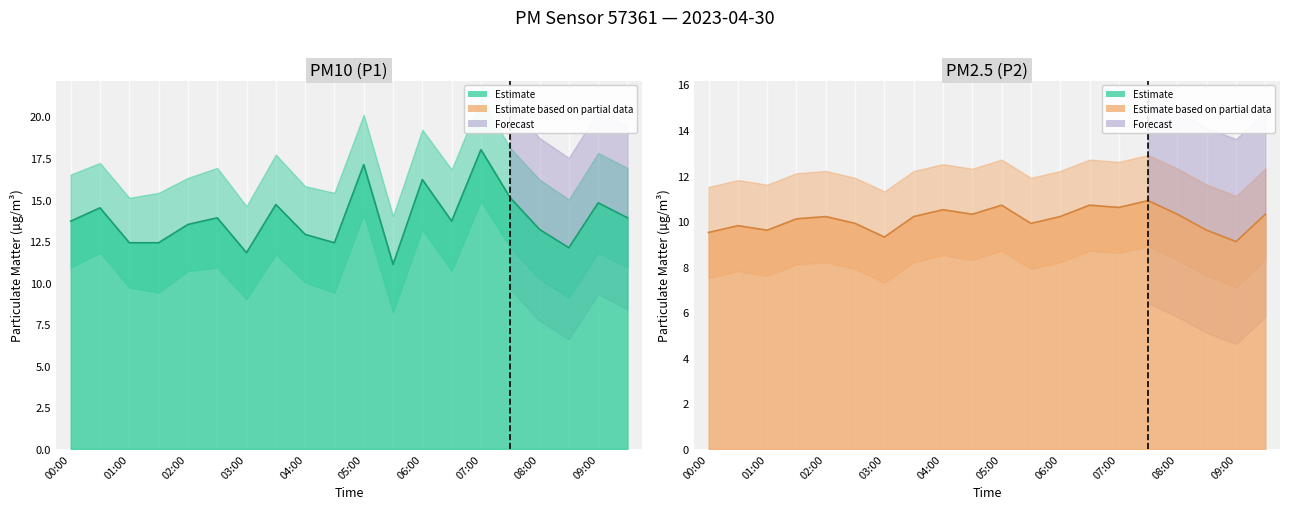

Reading left to right, extract all data points from this chart.

P1: 00:00=13.7	00:30=14.5	01:00=12.4	01:30=12.4	02:00=13.5	02:30=13.9	03:00=11.8	03:30=14.7	04:00=12.9	04:30=12.4	05:00=17.1	05:30=11.1	06:00=16.2	06:30=13.7	07:00=18.0	07:30=15.1	08:00=13.2	08:30=12.1	09:00=14.8	09:30=13.9
P1_upper: 00:00=16.5	00:30=17.2	01:00=15.1	01:30=15.4	02:00=16.3	02:30=16.9	03:00=14.6	03:30=17.7	04:00=15.8	04:30=15.4	05:00=20.1	05:30=14.0	06:00=19.2	06:30=16.8	07:00=21.1	07:30=18.1	08:00=16.2	08:30=15.0	09:00=17.8	09:30=16.9
P1_lower: 00:00=10.9	00:30=11.8	01:00=9.7	01:30=9.4	02:00=10.7	02:30=10.9	03:00=9.0	03:30=11.7	04:00=10.0	04:30=9.4	05:00=14.1	05:30=8.2	06:00=13.2	06:30=10.7	07:00=14.9	07:30=12.1	08:00=10.2	08:30=9.1	09:00=11.8	09:30=10.9
P2: 00:00=9.5	00:30=9.8	01:00=9.6	01:30=10.1	02:00=10.2	02:30=9.9	03:00=9.3	03:30=10.2	04:00=10.5	04:30=10.3	05:00=10.7	05:30=9.9	06:00=10.2	06:30=10.7	07:00=10.6	07:30=10.9	08:00=10.3	08:30=9.6	09:00=9.1	09:30=10.3
P2_upper: 00:00=11.5	00:30=11.8	01:00=11.6	01:30=12.1	02:00=12.2	02:30=11.9	03:00=11.3	03:30=12.2	04:00=12.5	04:30=12.3	05:00=12.7	05:30=11.9	06:00=12.2	06:30=12.7	07:00=12.6	07:30=12.9	08:00=12.3	08:30=11.6	09:00=11.1	09:30=12.3
P2_lower: 00:00=7.5	00:30=7.8	01:00=7.6	01:30=8.1	02:00=8.2	02:30=7.9	03:00=7.3	03:30=8.2	04:00=8.5	04:30=8.3	05:00=8.7	05:30=7.9	06:00=8.2	06:30=8.7	07:00=8.6	07:30=8.9	08:00=8.3	08:30=7.6	09:00=7.1	09:30=8.3